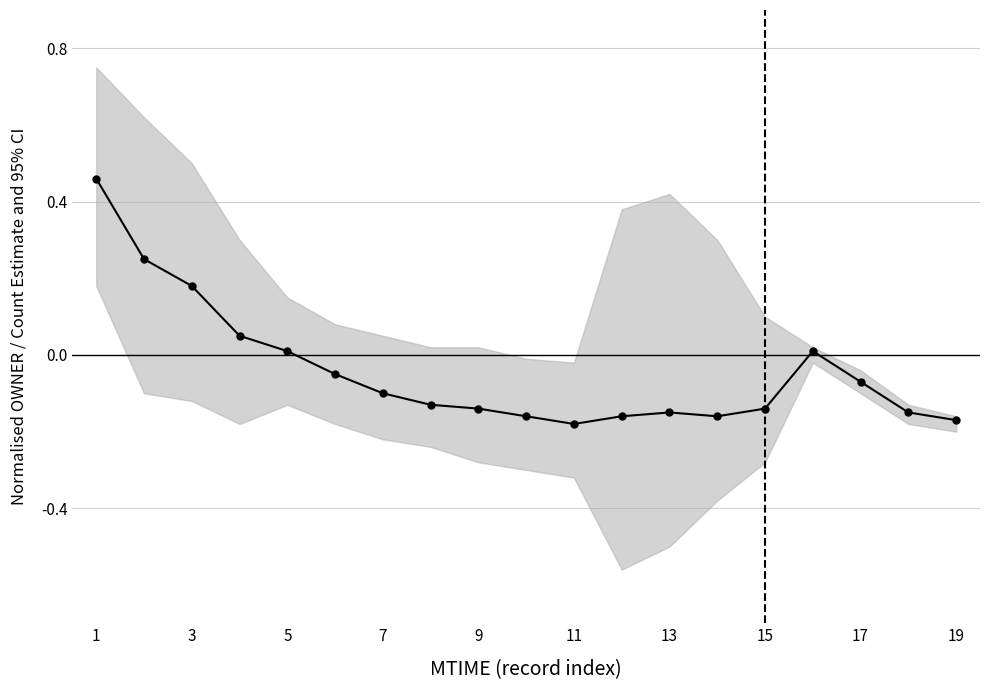

Is it true that the value at 19 is -0.3?

False